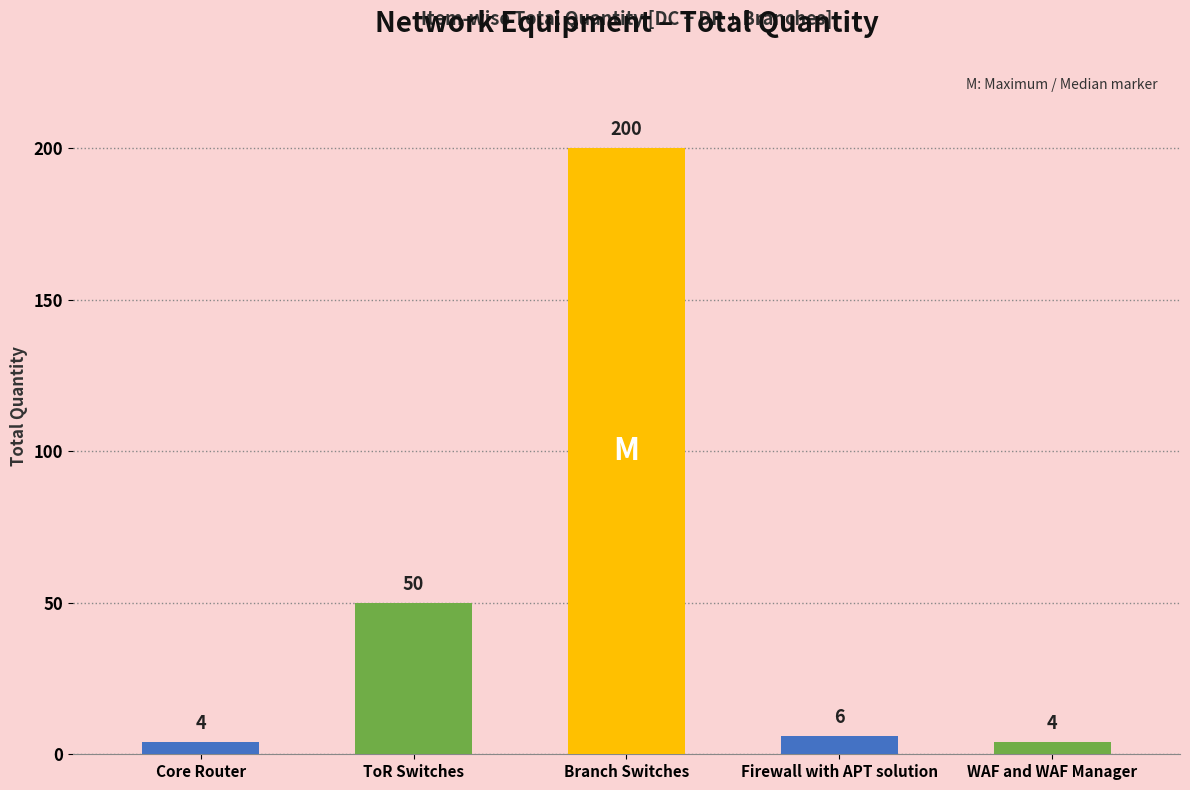

Reading left to right, list all the values displayed in this chart.

Core Router=4	ToR Switches=50	Branch Switches=200	Firewall with APT solution=6	WAF and WAF Manager=4